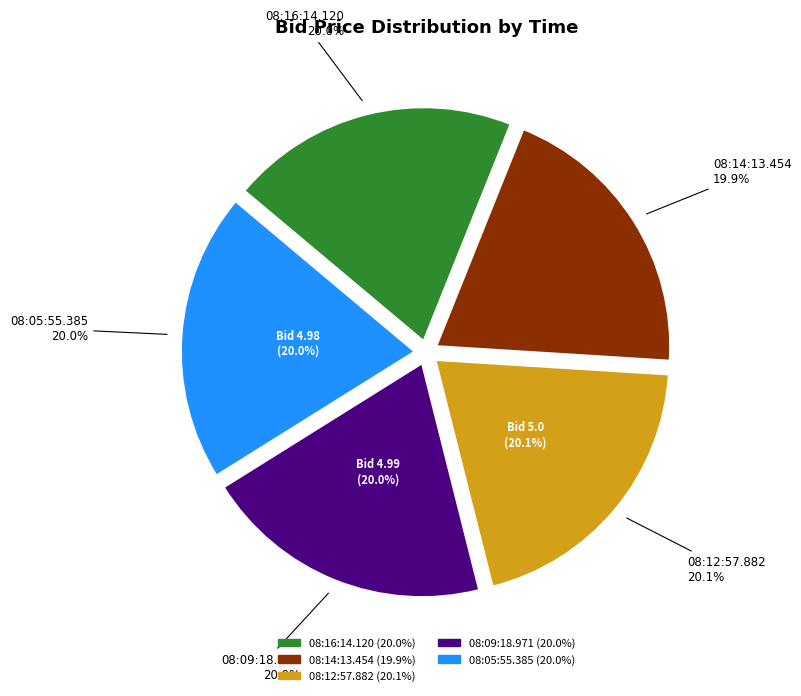

Is it true that 08:09:18.971 is 20% of the pie?

True